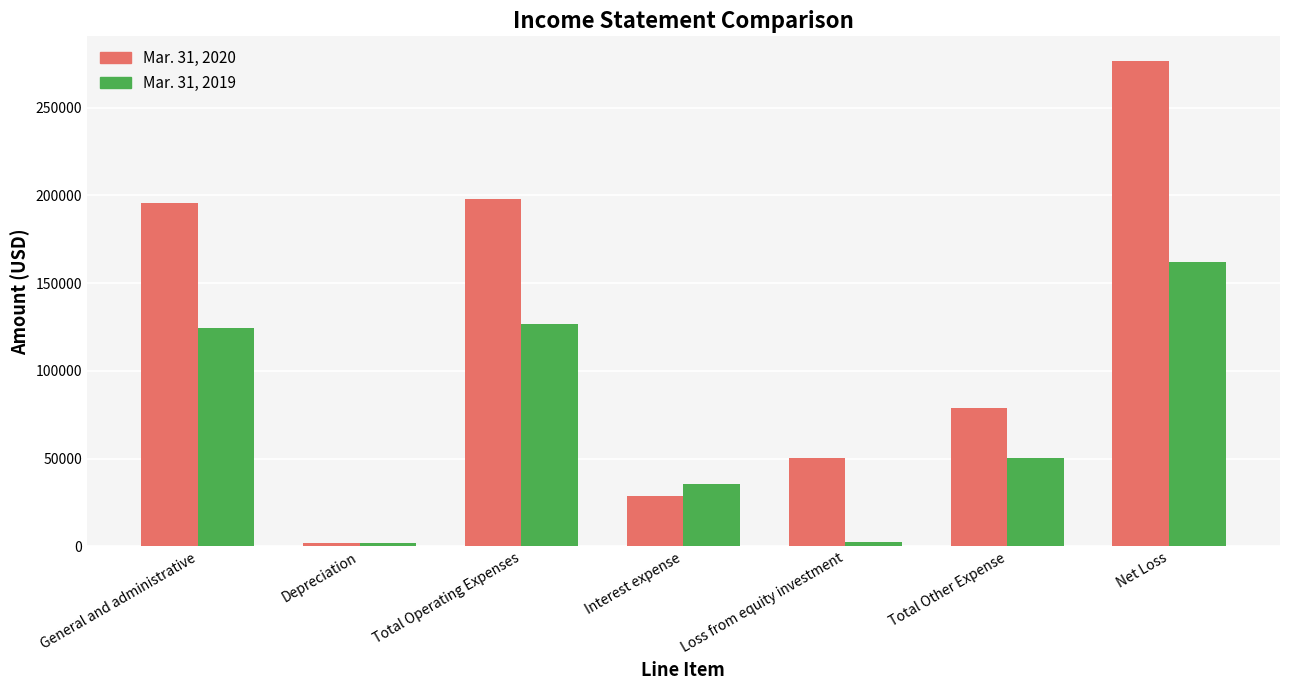

What is the label of the 7th bar from the left?

Net Loss